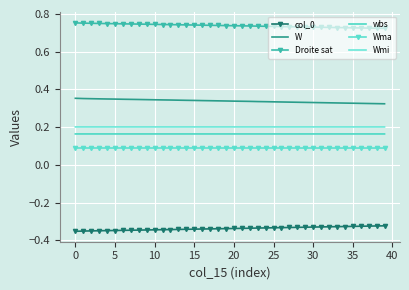

Which series has the largest total across all categories?

Droite sat